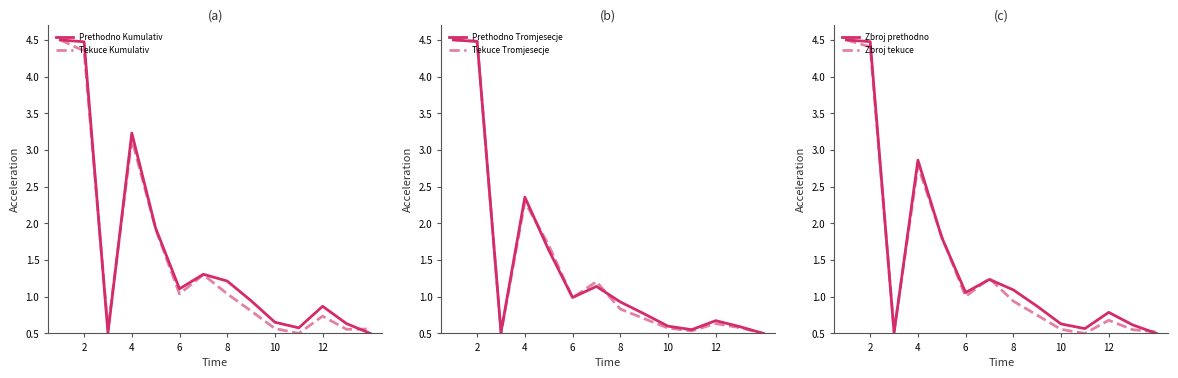

Is it true that Zbroj prethodno equals 0.6 at 6?

False